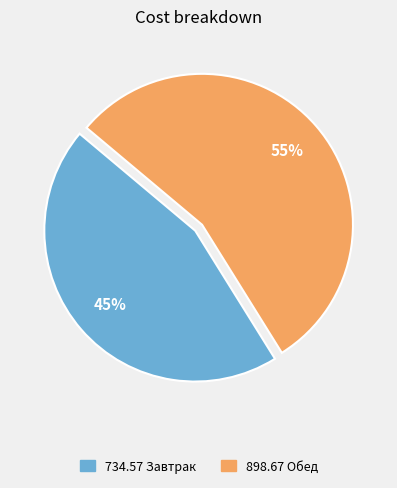

Does any single category account for the majority?

Yes